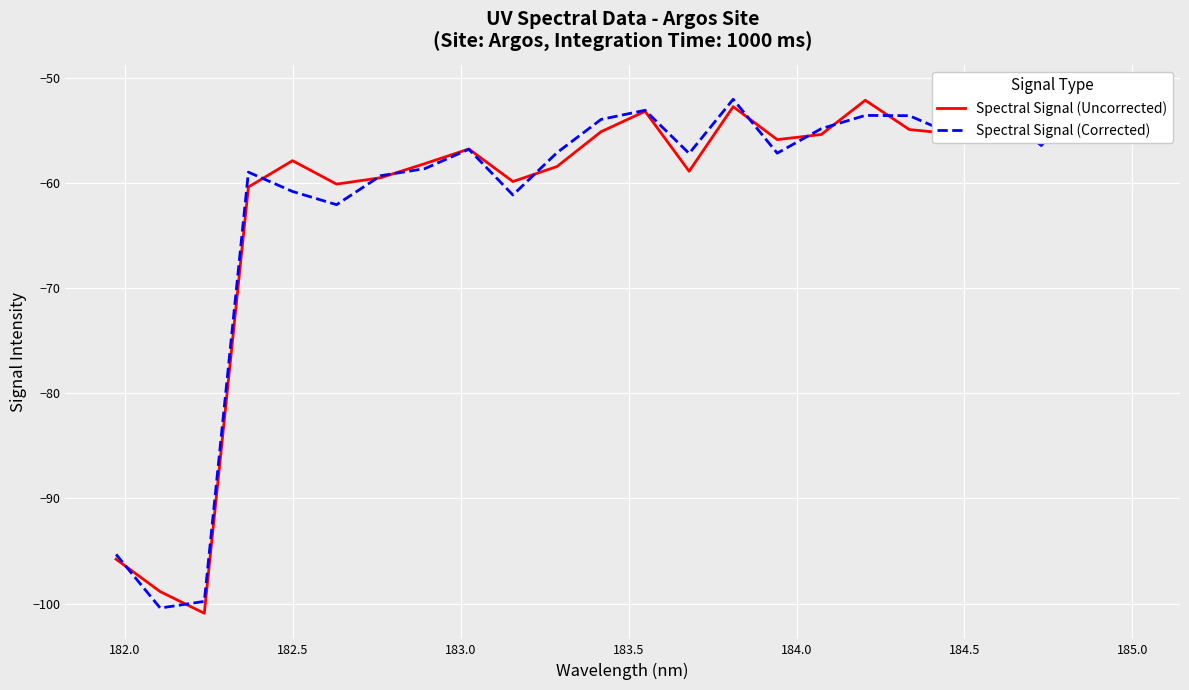

Rank the series by their average value, from highest to lowest.

Spectral Signal (Uncorrected), Spectral Signal (Corrected)